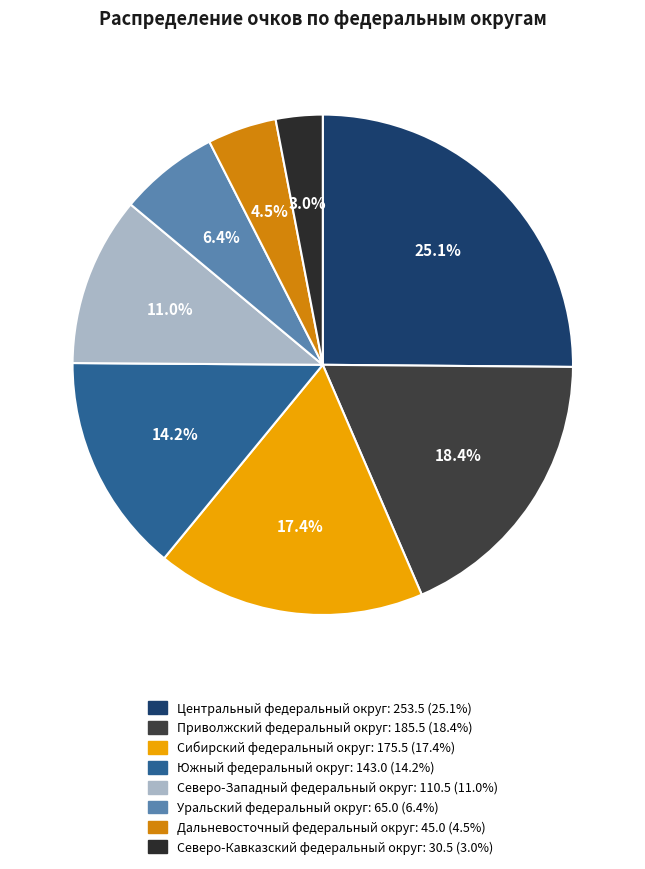

Combined, do Южный федеральный округ and Сибирский федеральный округ account for over 50%?

No